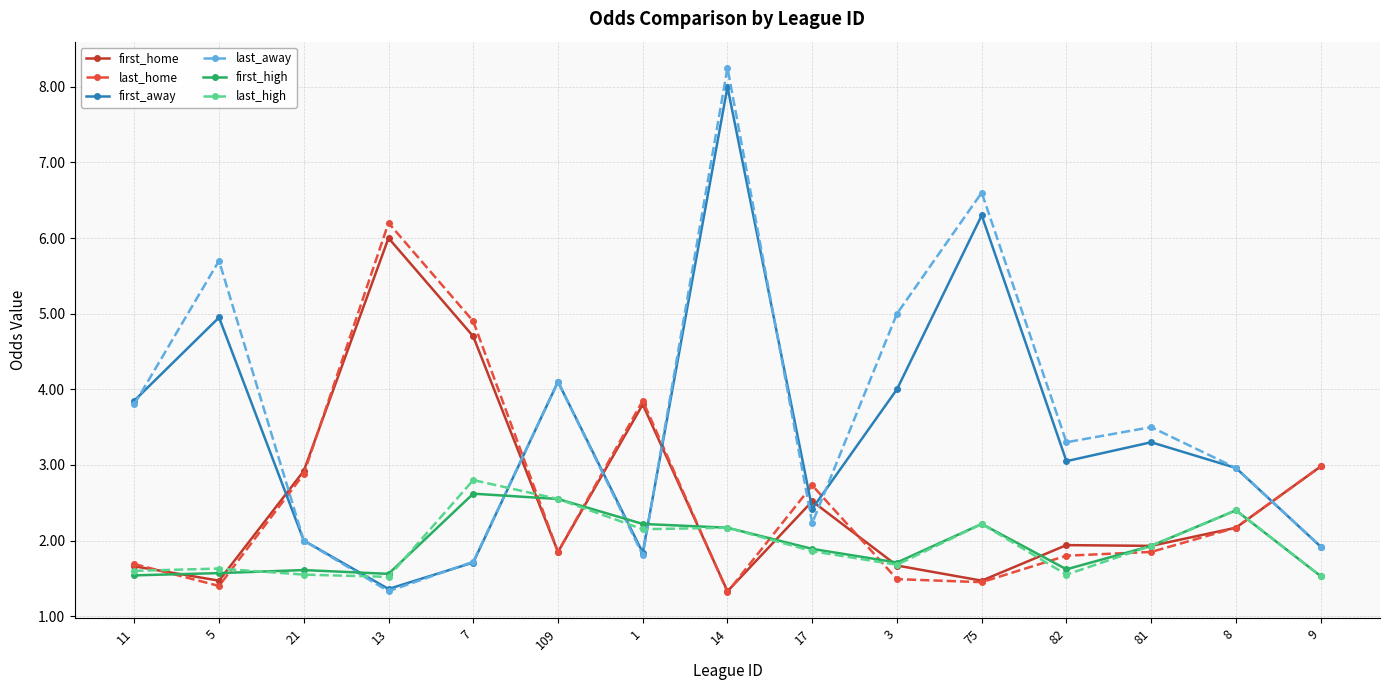

What is the value of the first_high point at the 2nd from the left?

1.6